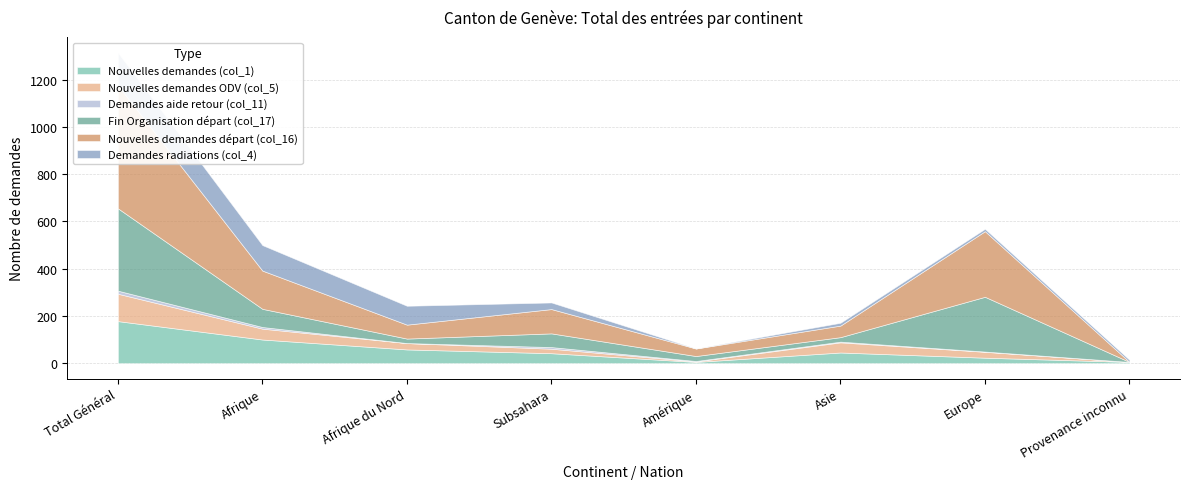

Reading left to right, list all the values displayed in this chart.

Nouvelles demandes (col_1): Total Général=178	Afrique=100	Afrique du Nord=58	Subsahara=42	Amérique=5	Asie=45	Europe=23	Provenance inconnu=5
Nouvelles demandes ODV (col_5): Total Général=116	Afrique=46	Afrique du Nord=27	Subsahara=19	Amérique=2	Asie=43	Europe=25	Provenance inconnu=0
Demandes aide retour (col_11): Total Général=13	Afrique=7	Afrique du Nord=0	Subsahara=7	Amérique=2	Asie=3	Europe=1	Provenance inconnu=0
Fin Organisation départ (col_17): Total Général=349	Afrique=77	Afrique du Nord=19	Subsahara=58	Amérique=21	Asie=19	Europe=232	Provenance inconnu=0
Nouvelles demandes départ (col_16): Total Général=521	Afrique=162	Afrique du Nord=59	Subsahara=103	Amérique=32	Asie=49	Europe=278	Provenance inconnu=0
Demandes radiations (col_4): Total Général=139	Afrique=108	Afrique du Nord=80	Subsahara=28	Amérique=0	Asie=12	Europe=10	Provenance inconnu=9